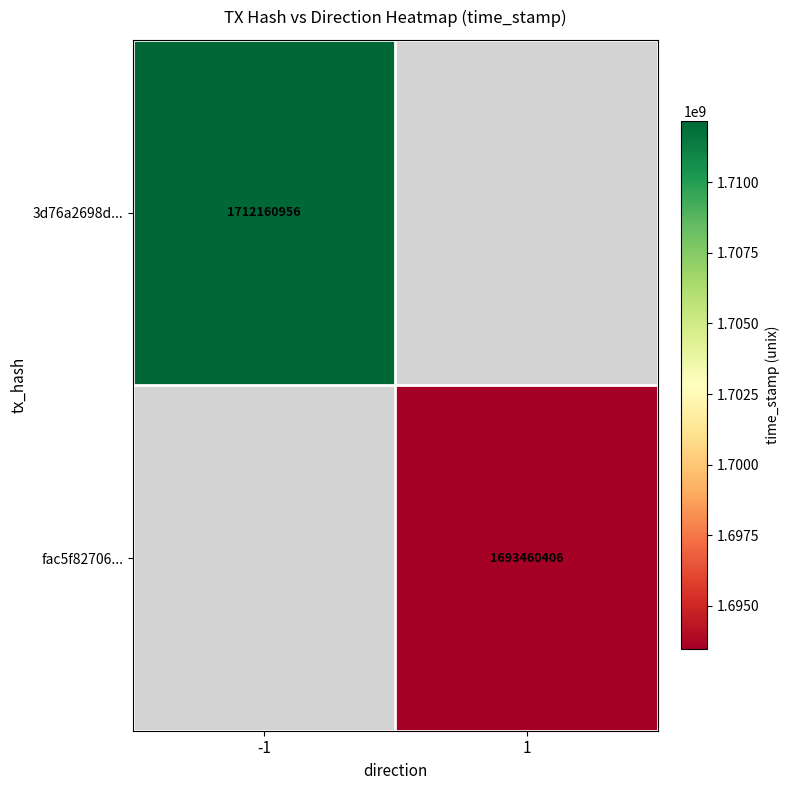

Is it true that fac5f82706... equals 1693460406 at 1?

True